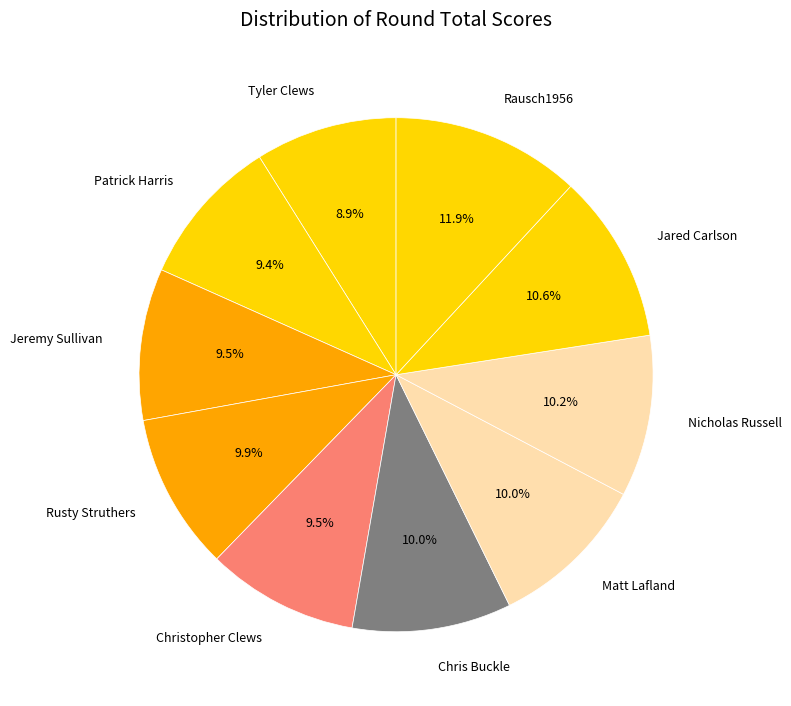

Is there a majority slice in this chart?

No